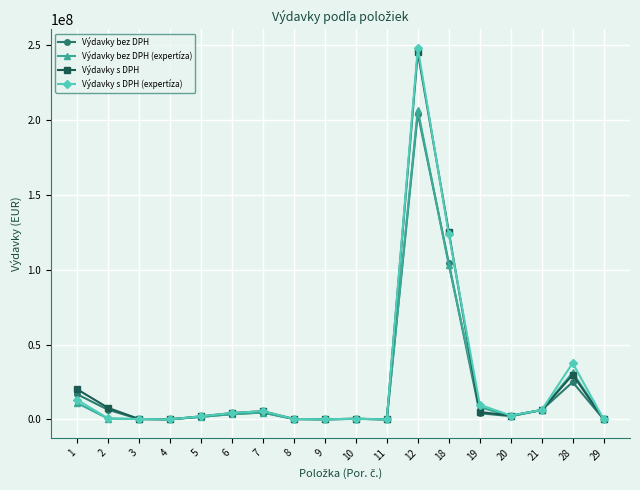

How many categories are shown in the chart?

18